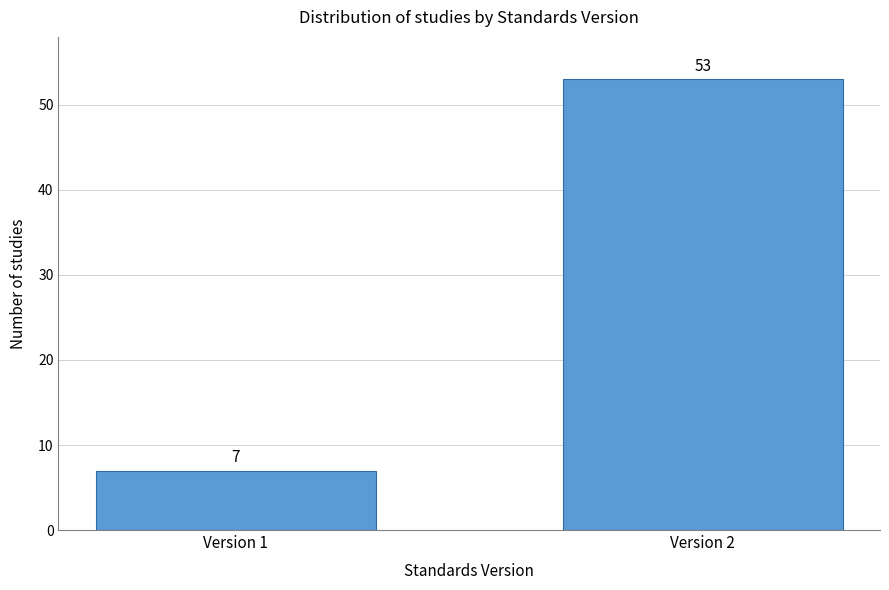

Reading left to right, transcribe all the data shown in this chart.

7	53